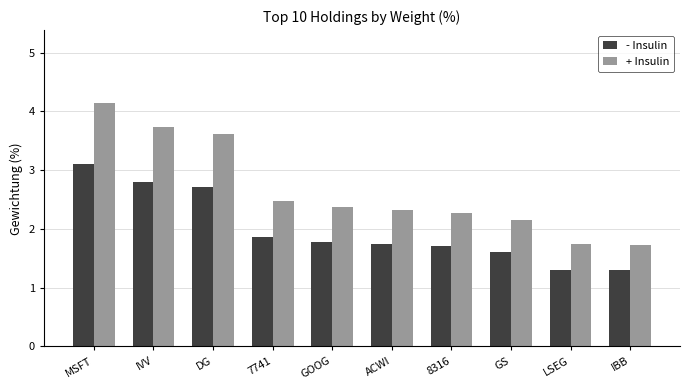

At which label is + Insulin closest to 2?

GS